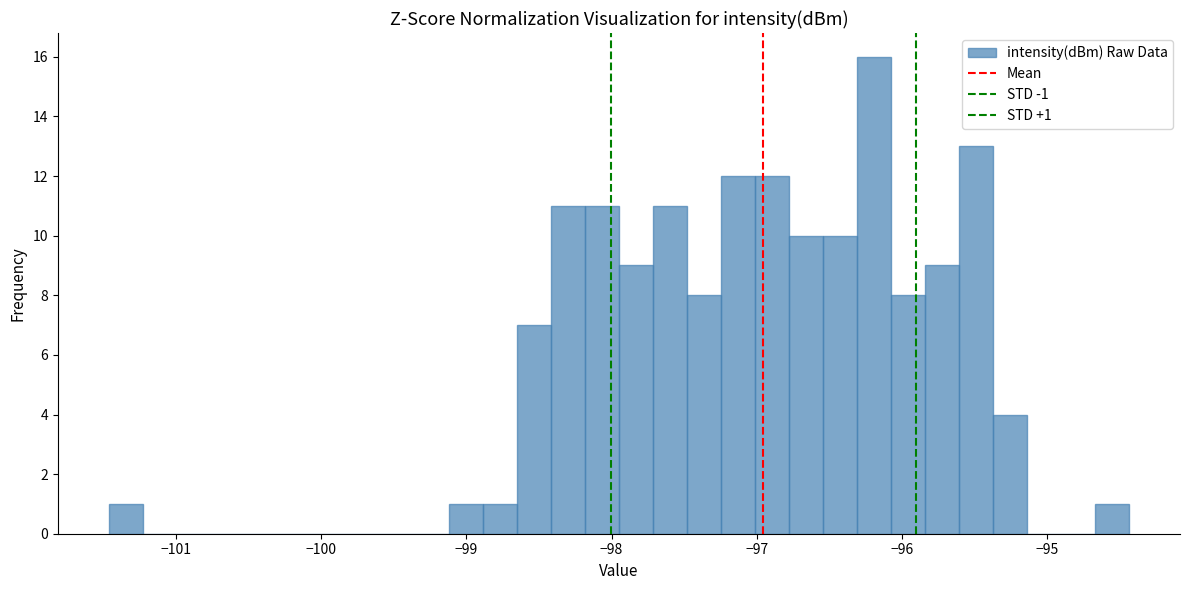

Read against the x-axis, roughly where is the centre of the tallest bar?

-96.2